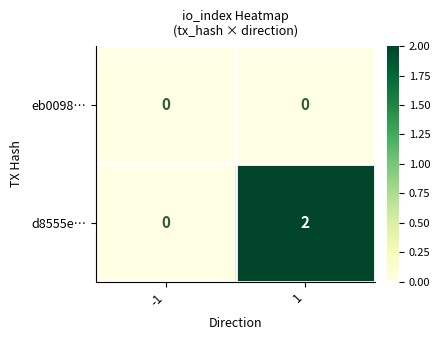

Count the number of data series in this chart.

2